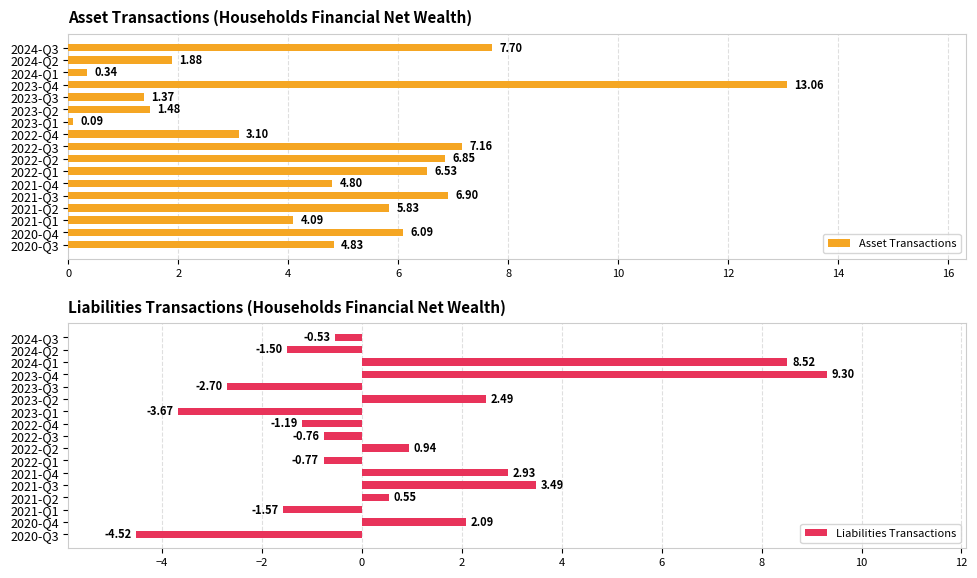

How many negative values does the Liabilities Transactions series have?

9